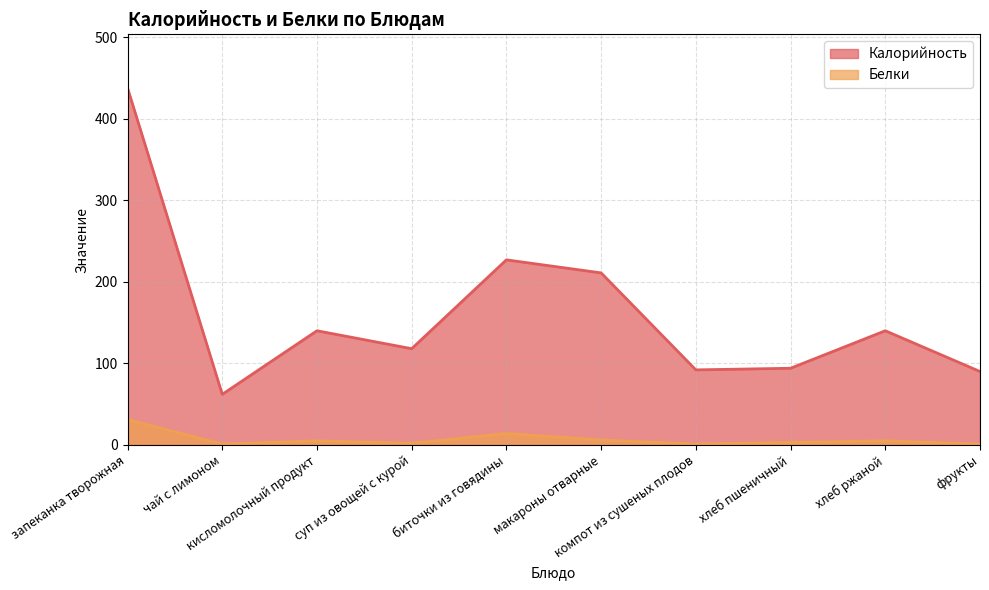

What position from the right is суп из овощей с курой?

7